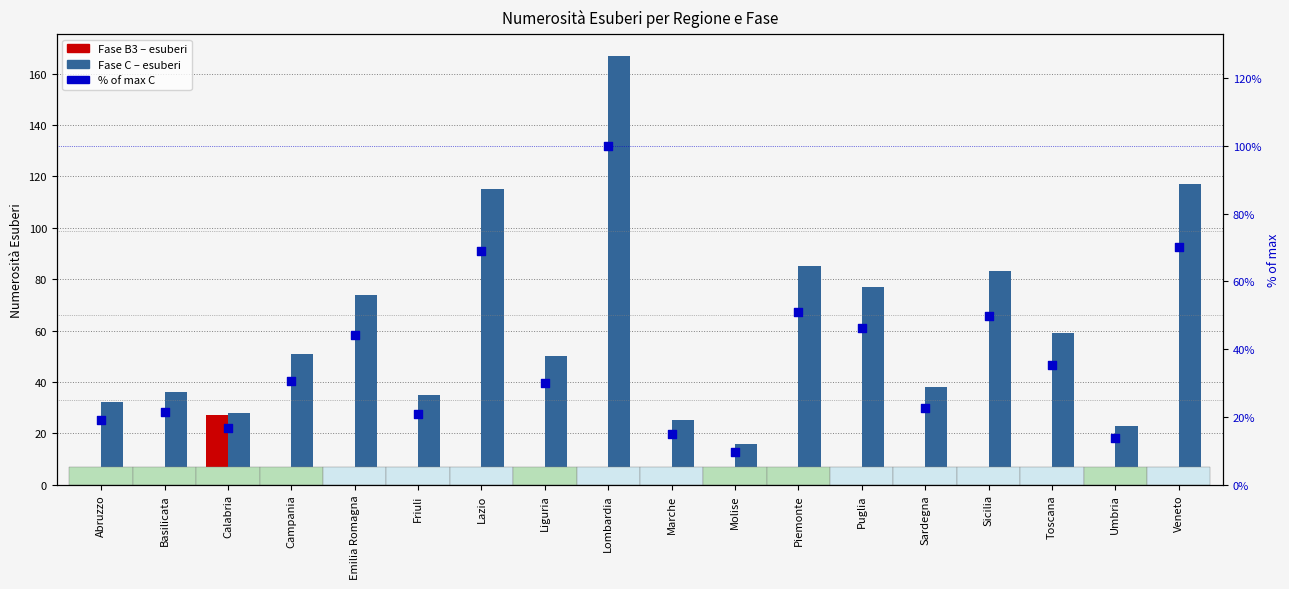

Is the value of B3 at Lombardia greater than the value of C at Sardegna?

No